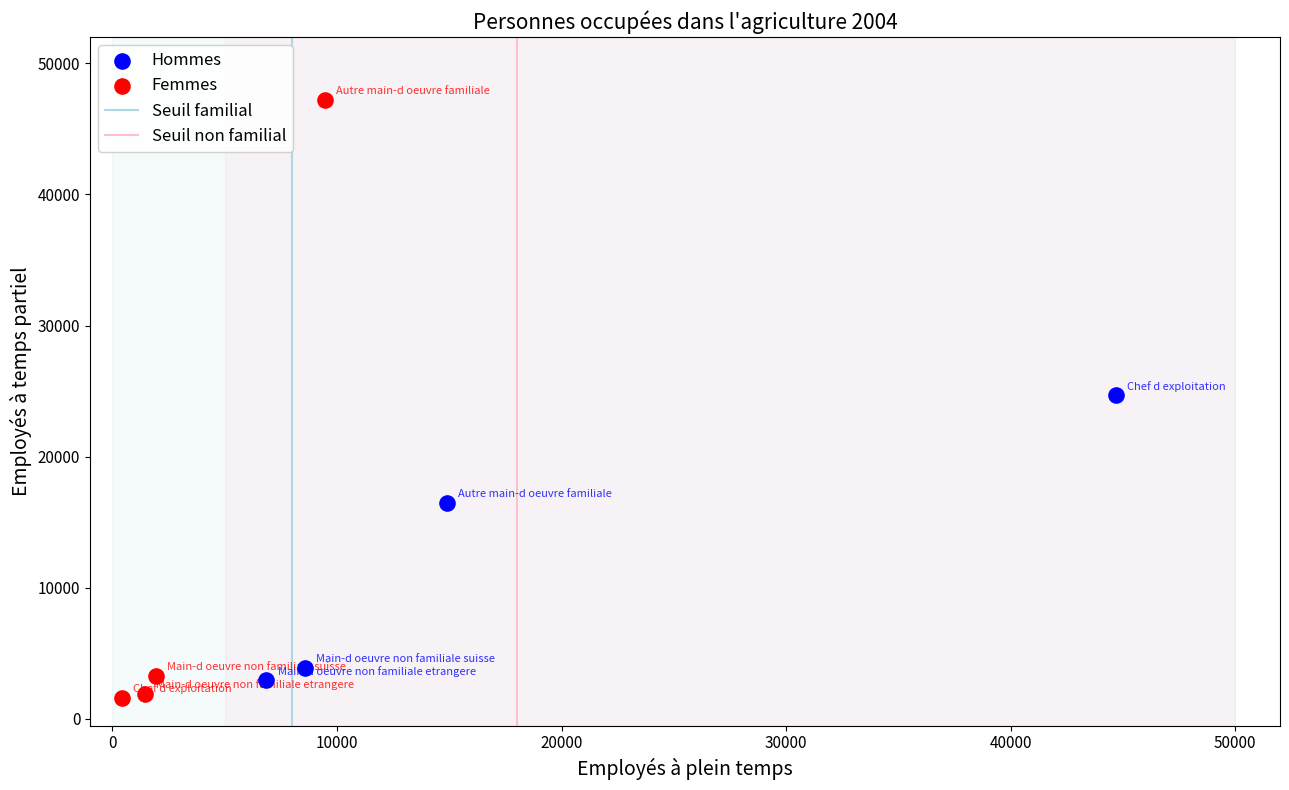

Which series reaches the maximum Y coordinate?

Femmes